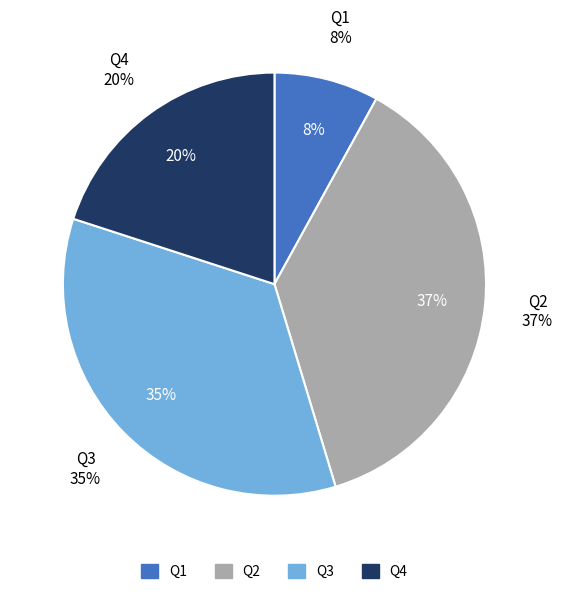

Which slice is the largest?

Q2